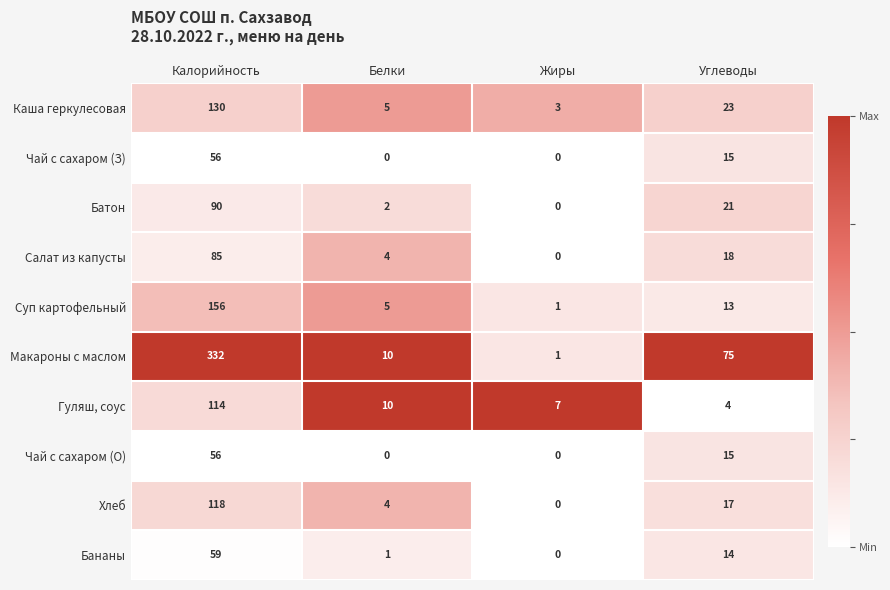

What is the spread (max minus min) of values at Белки?

10